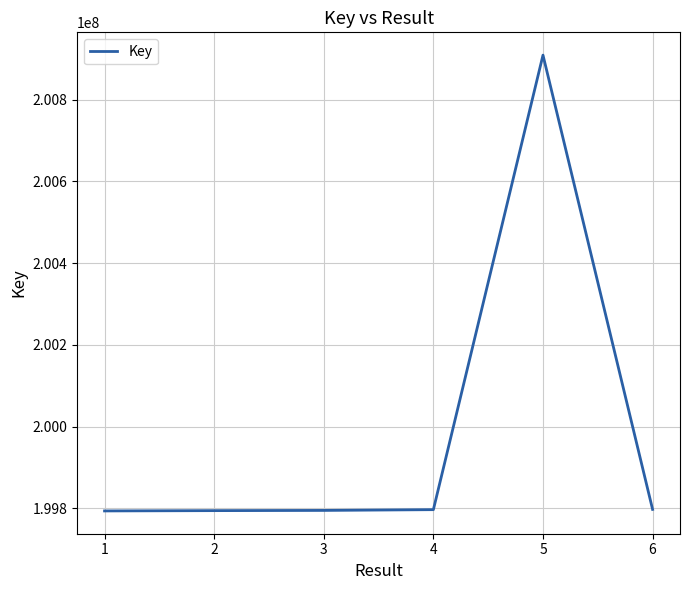

What is the ratio of the value at 1 to the value at 3?

1.0